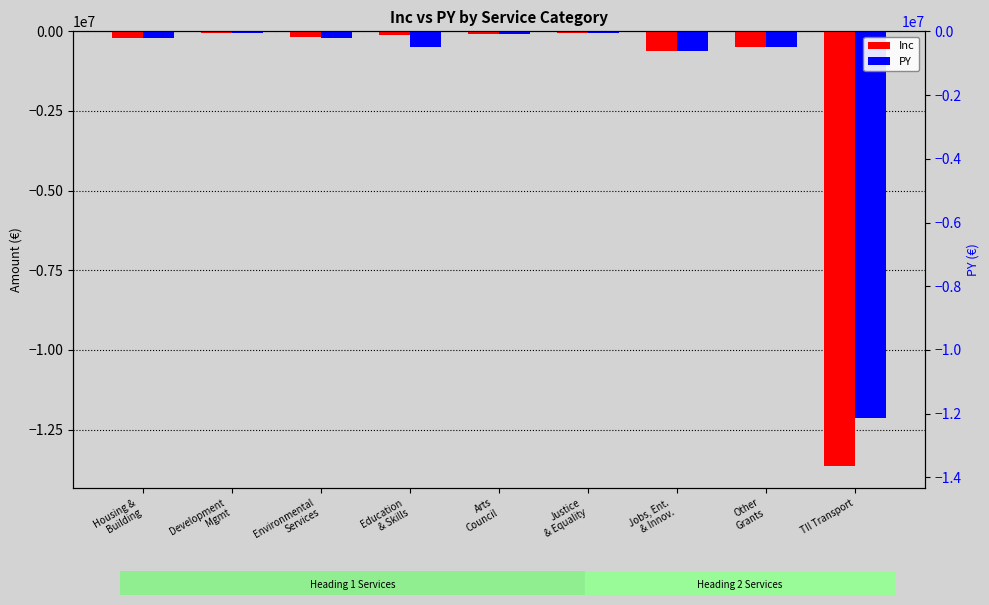

What position from the left is Justice
& Equality?

6